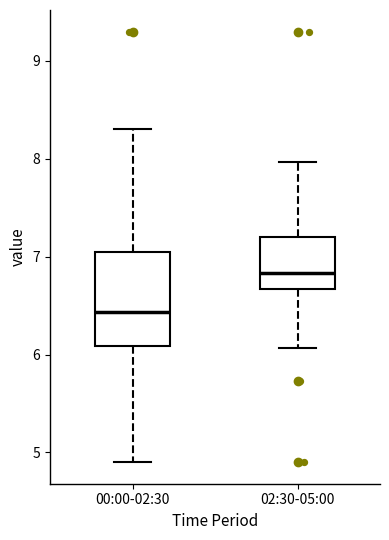

Which box is the tallest, from its lower edge to its upper edge?

00:00-02:30